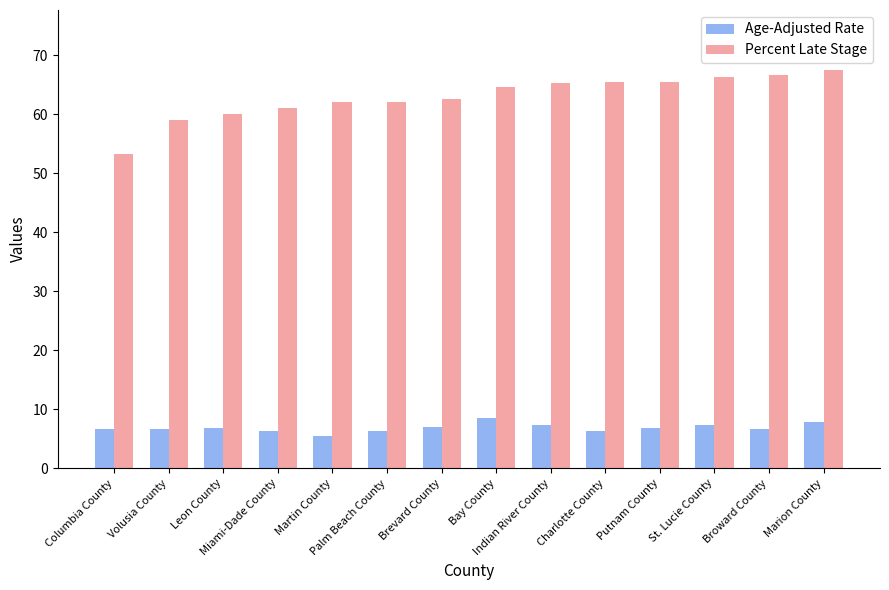

What is the label of the 5th bar from the right?

Charlotte County